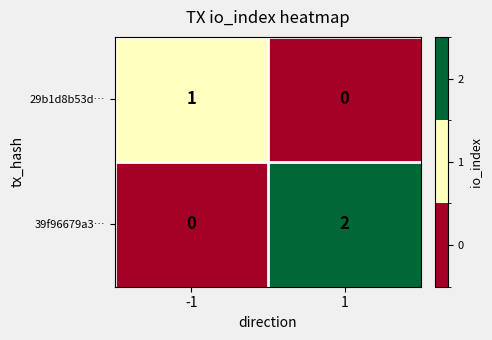

Which series has the largest total across all categories?

39f96679a3…